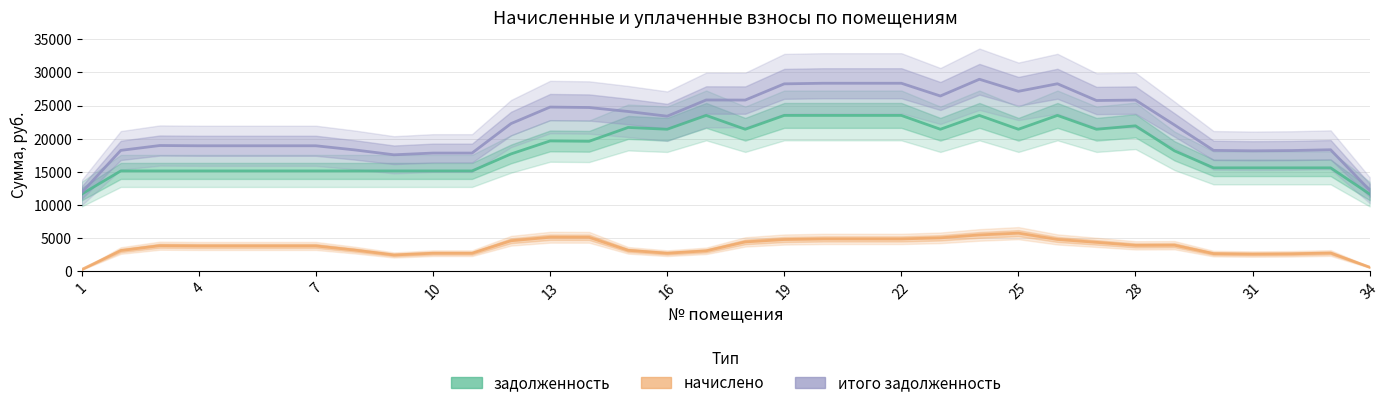

How many lines are shown in the chart?

3